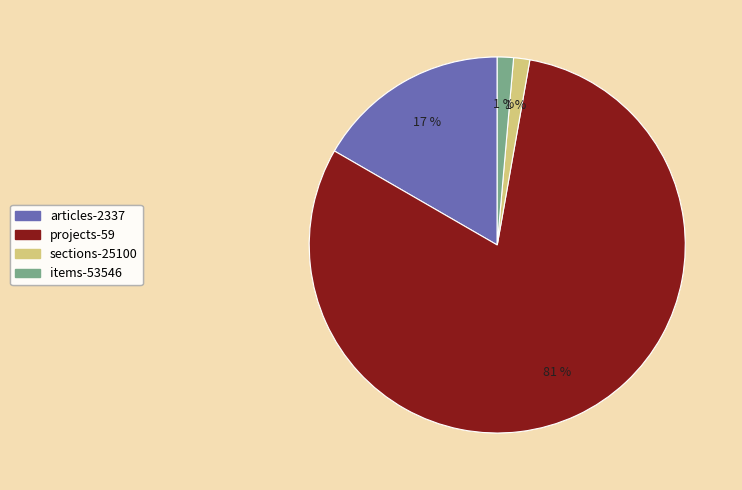

Count the number of slices in the pie.

4